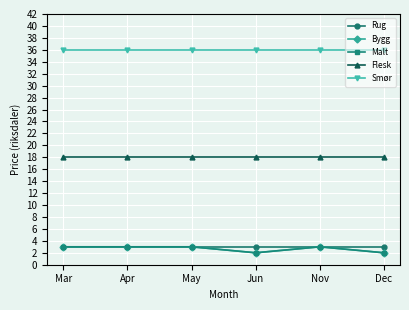

Reading left to right, list all the values displayed in this chart.

Rug: 3	3	3	3	3	3
Bygg: 3	3	3	2	3	2
Malt: 3	3	3	2	3	2
Flesk: 18	18	18	18	18	18
Smør: 36	36	36	36	36	36